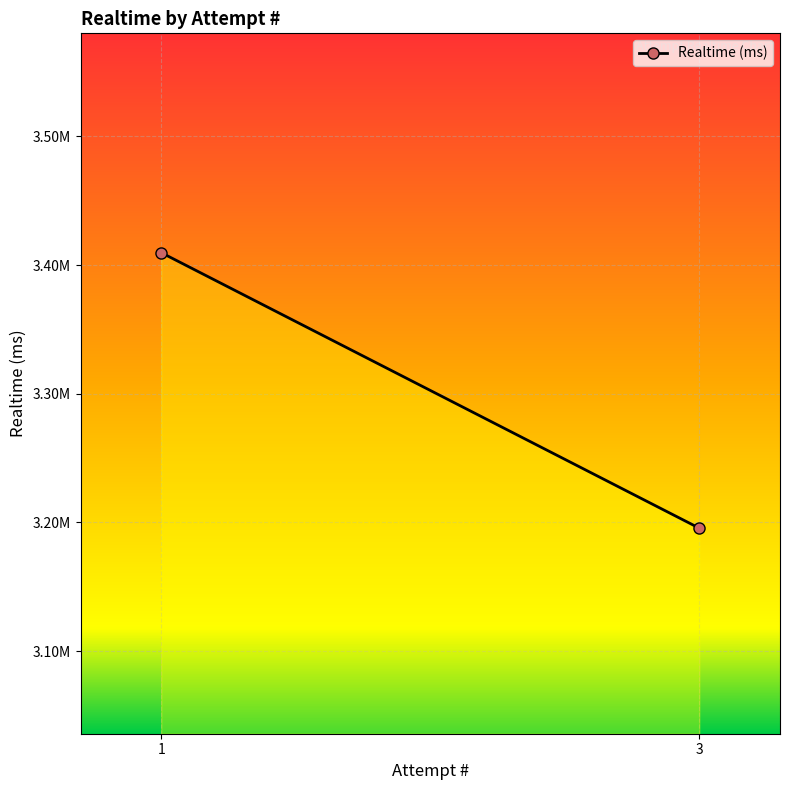

What is the greatest value displayed?

3409670